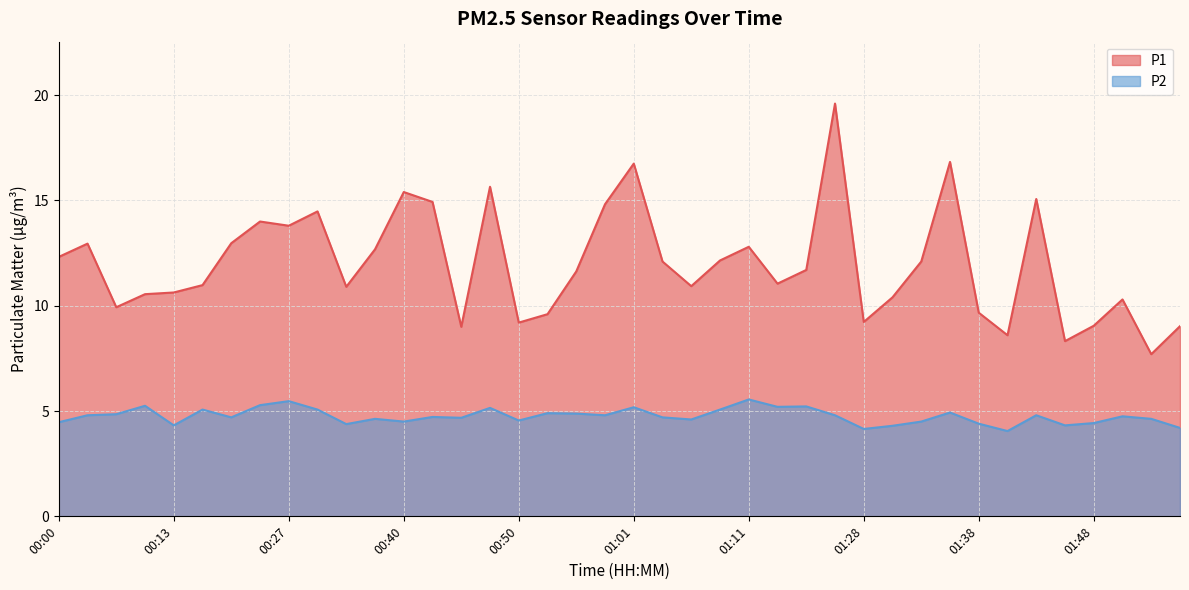

What is the difference between the maximum and minimum values in the P1 series?

11.9